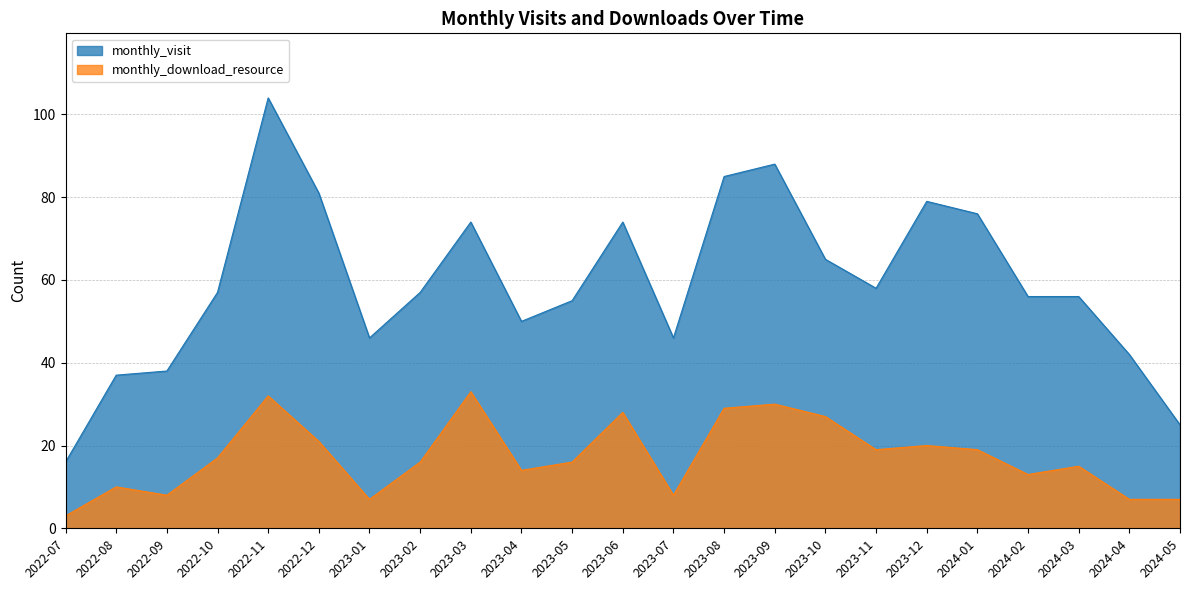

What is the greatest value displayed?

104